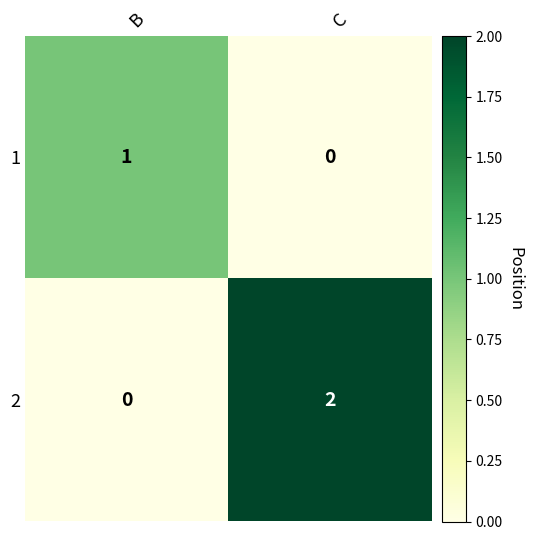

At which label does 1 reach its minimum?

C